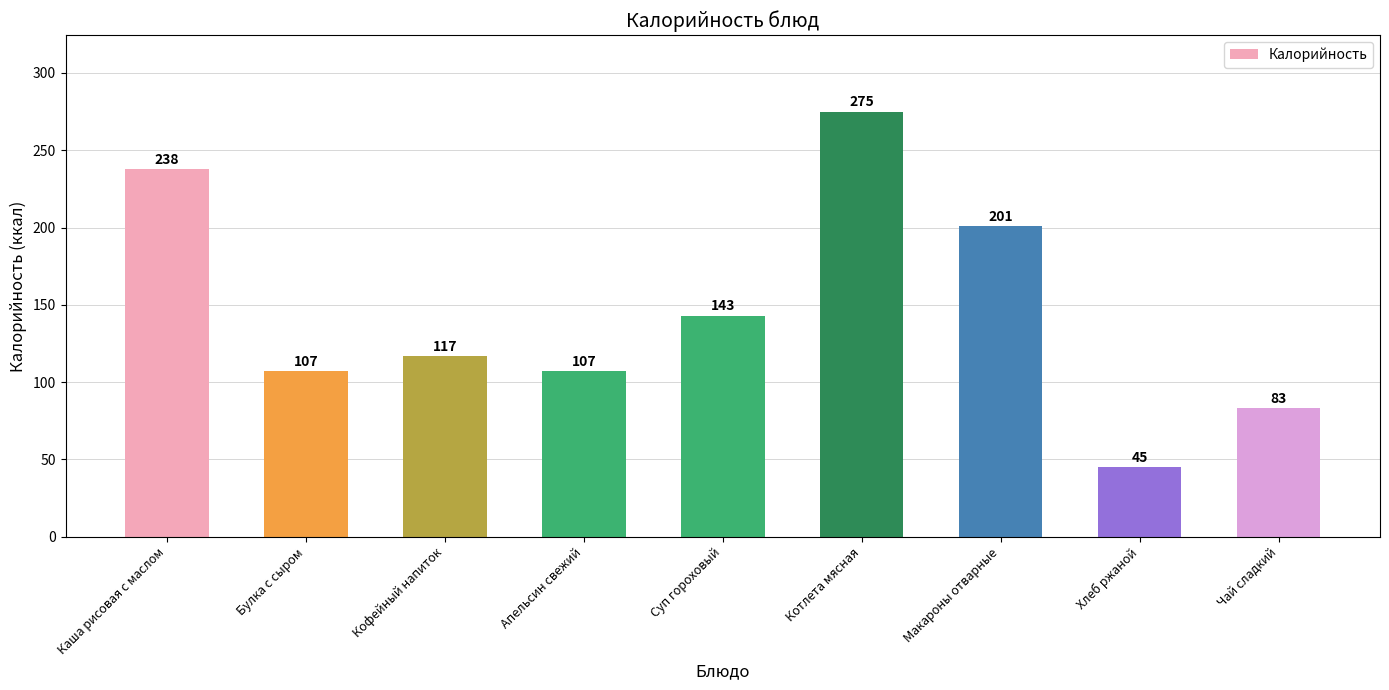

What is the label of the 9th bar from the left?

Чай сладкий